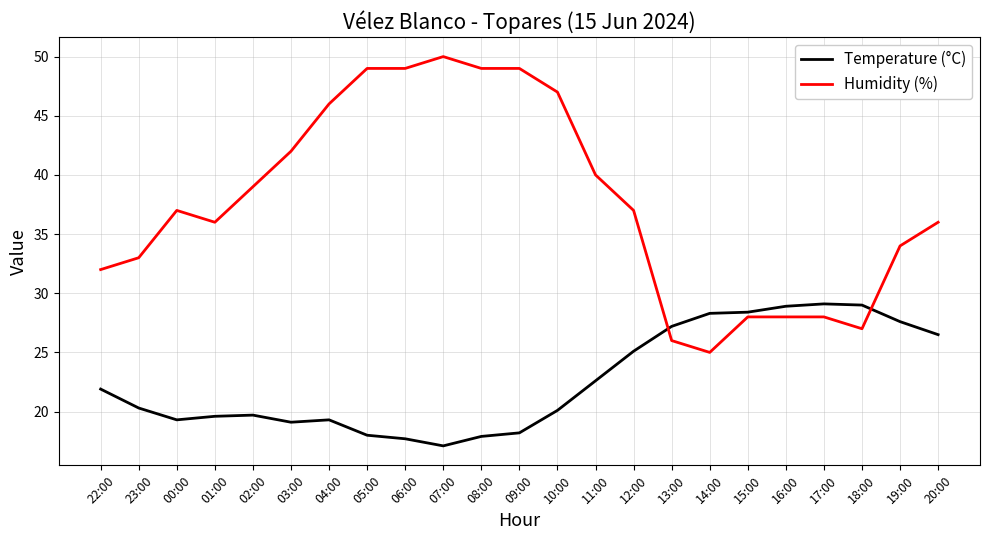

Rank the series at 06:00 from highest to lowest value.

Humidity (%), Temperature (°C)